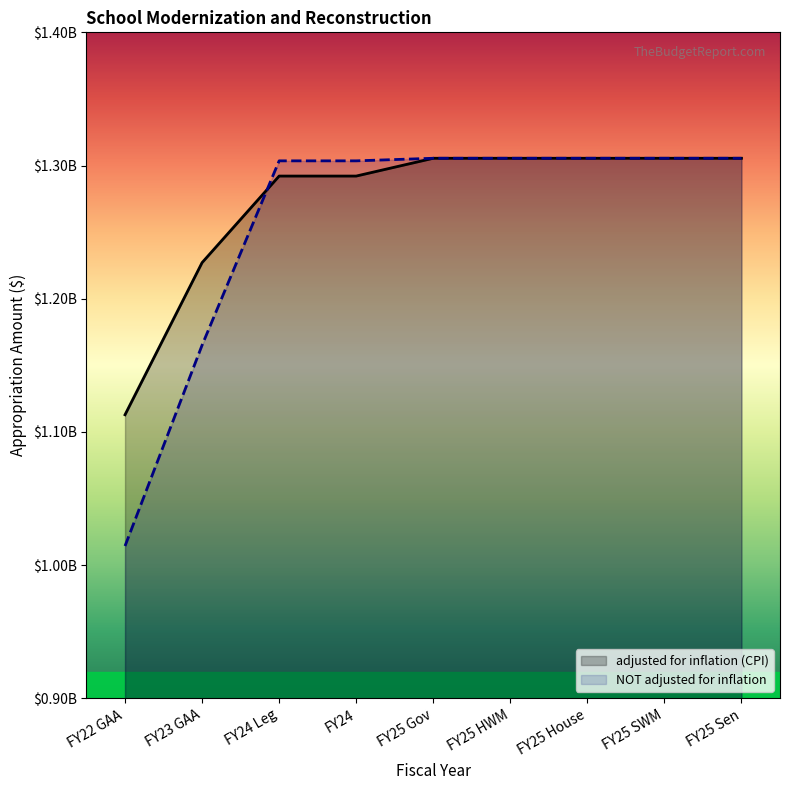

What is the value of the adjusted for inflation (CPI) point at the 9th from the left?

1305440000